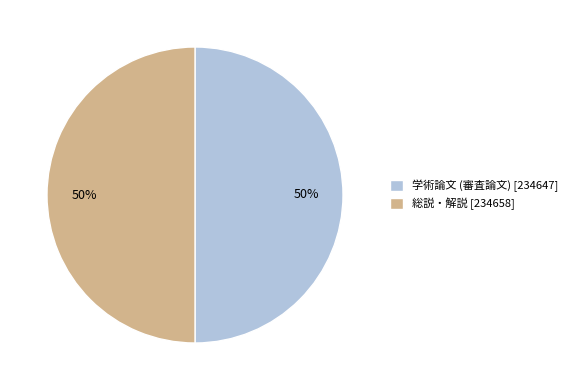

To the nearest percent, what is the combined percentage of 総説・解説 [234658] and 学術論文 (審査論文) [234647]?

100%